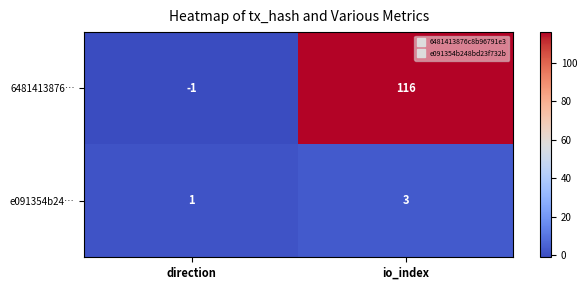

Reading right to left, transcribe all the data shown in this chart.

6481413876…: 116	-1
e091354b24…: 3	1